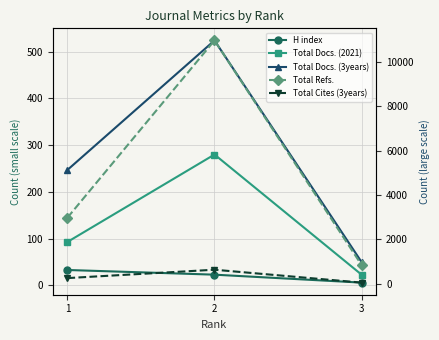

What are all the series names shown in the legend?

H index, Total Docs. (2021), Total Docs. (3years), Total Refs., Total Cites (3years)